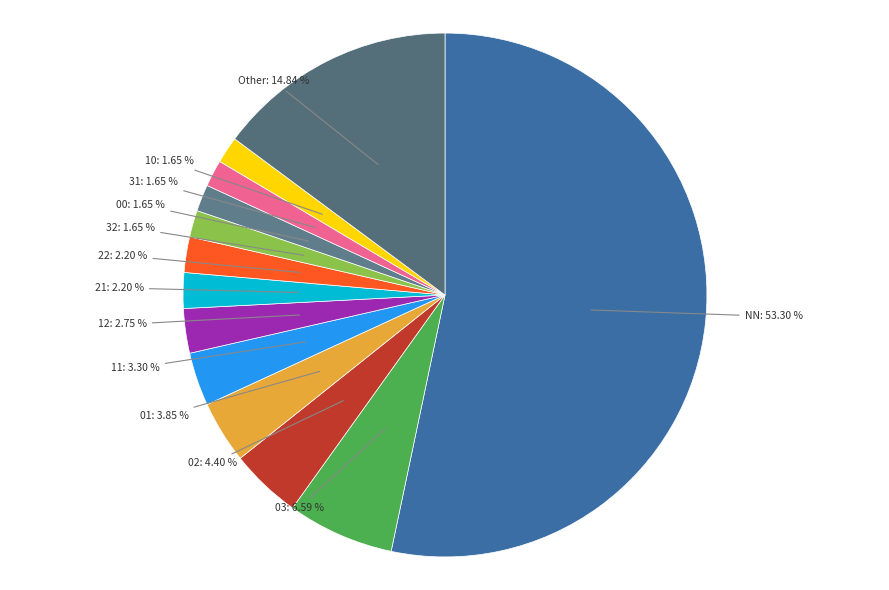

Count the number of slices in the pie.

13